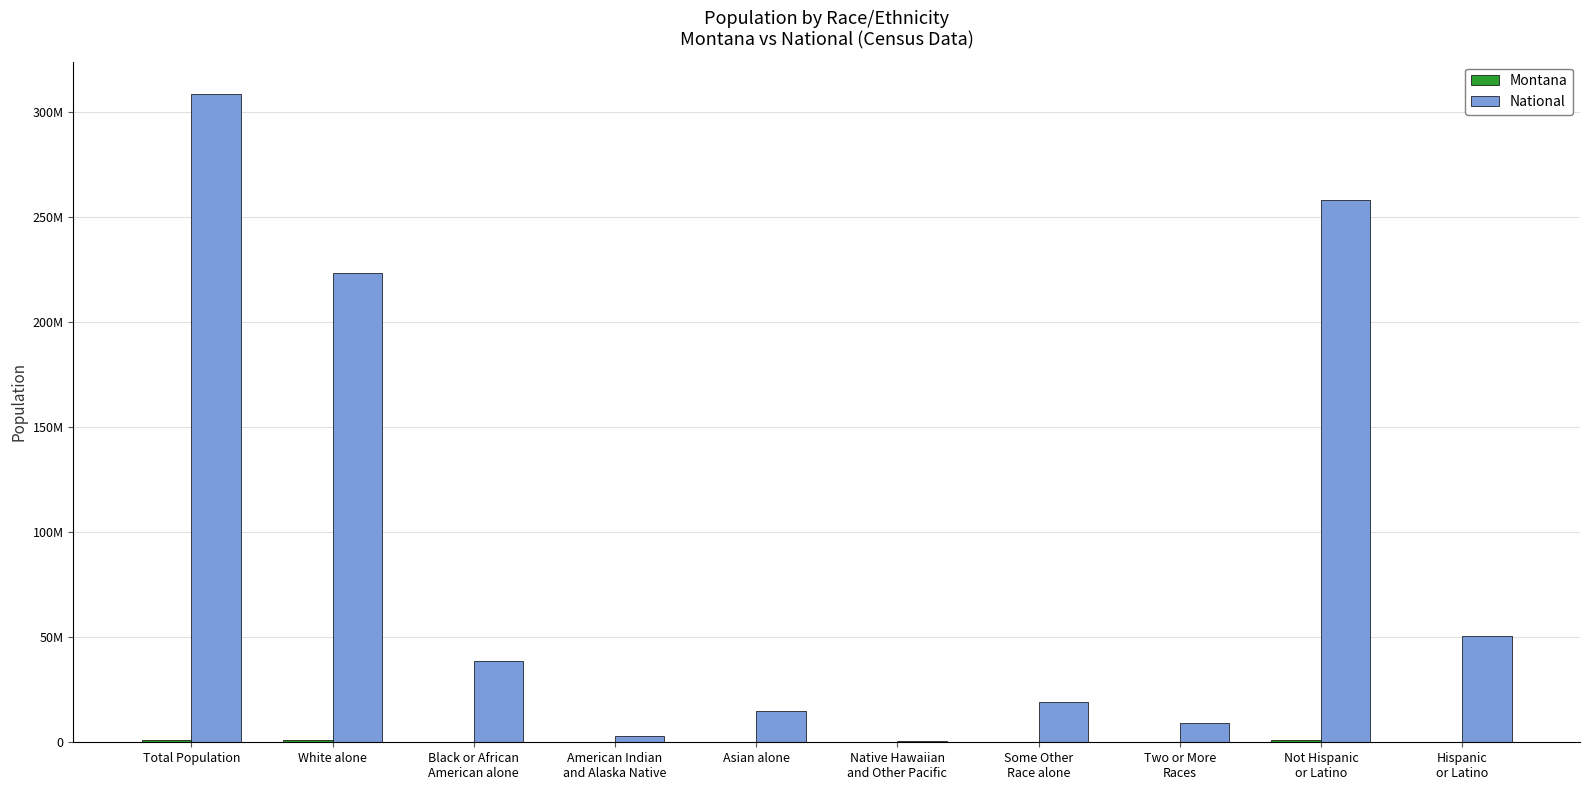

Are the bars grouped side by side (vs. stacked)?

Yes